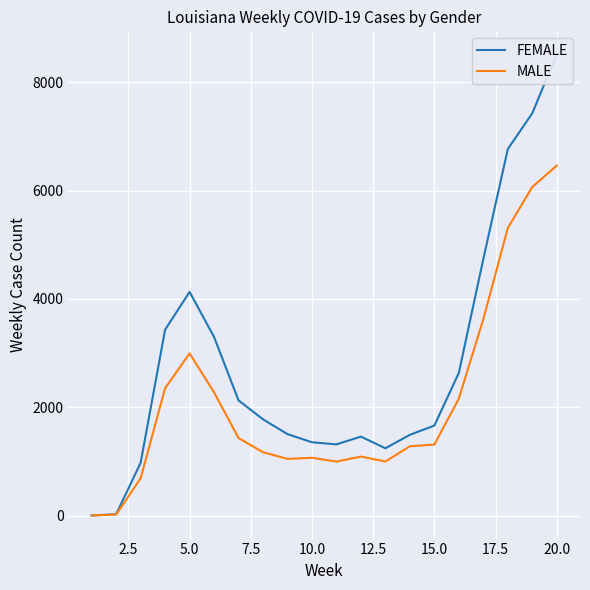

List the series in order of their overall mean, highest first.

FEMALE, MALE